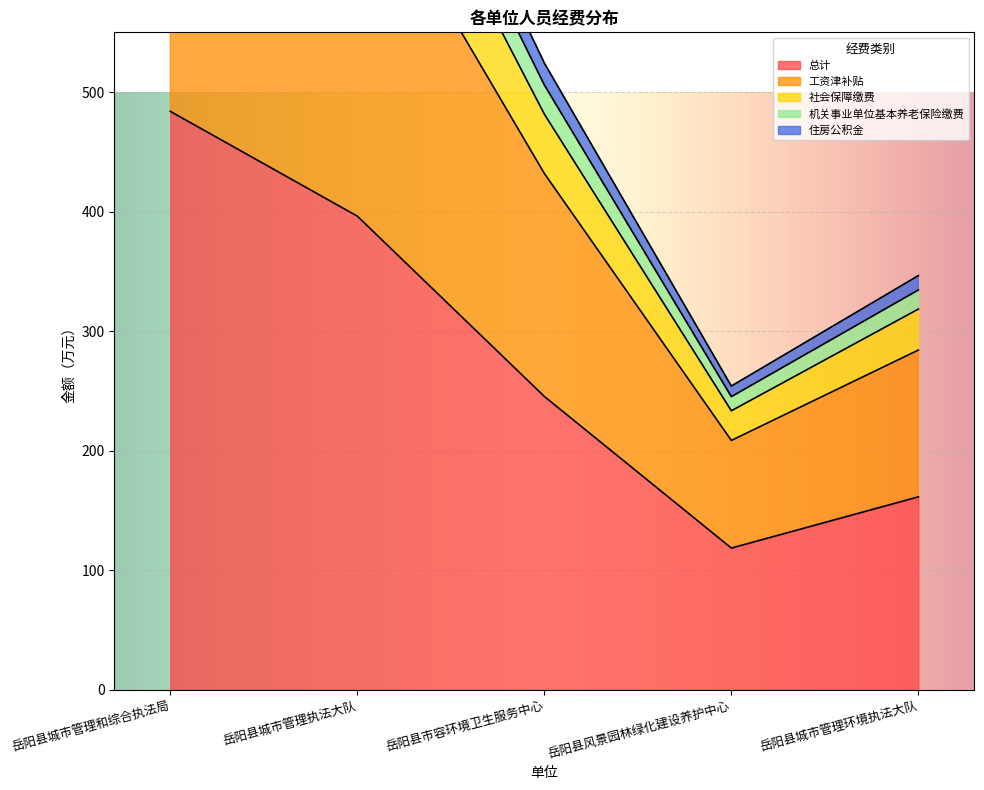

Which category has the highest value across all series?

岳阳县城市管理和综合执法局